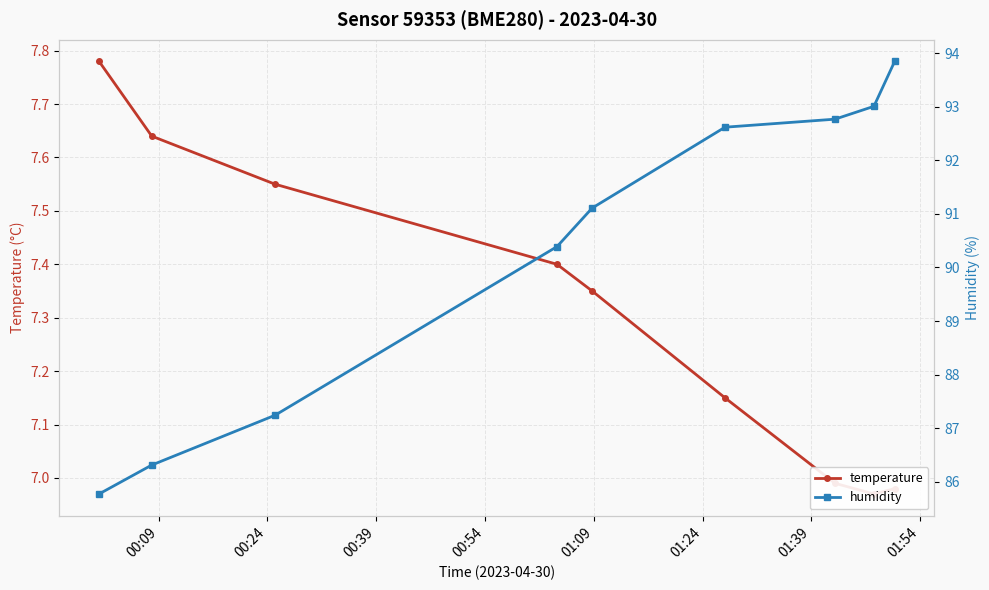

Which series has the largest range (max minus min)?

humidity